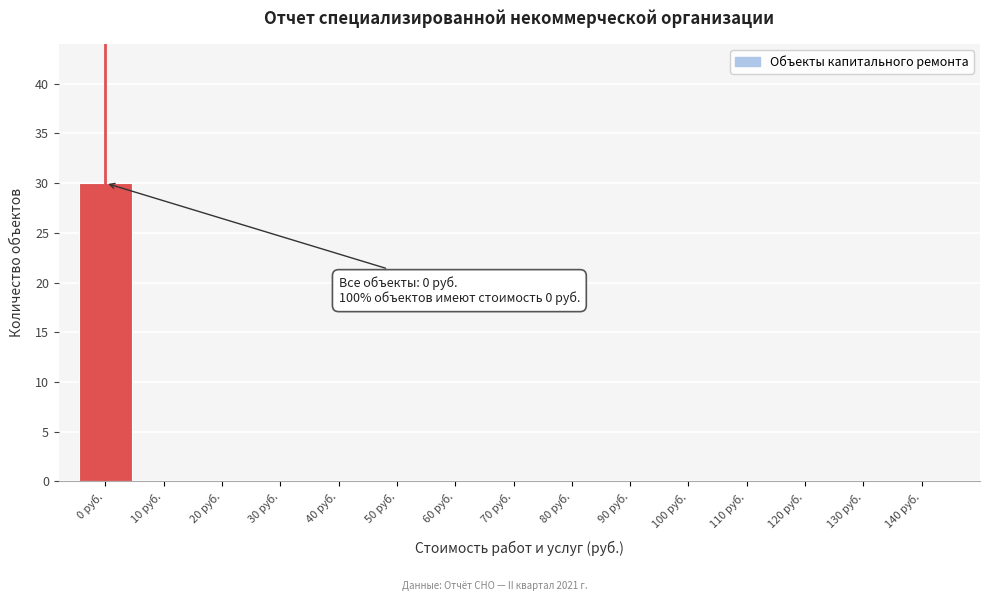

Which range on the x-axis has the tallest bar?

-5 to 5